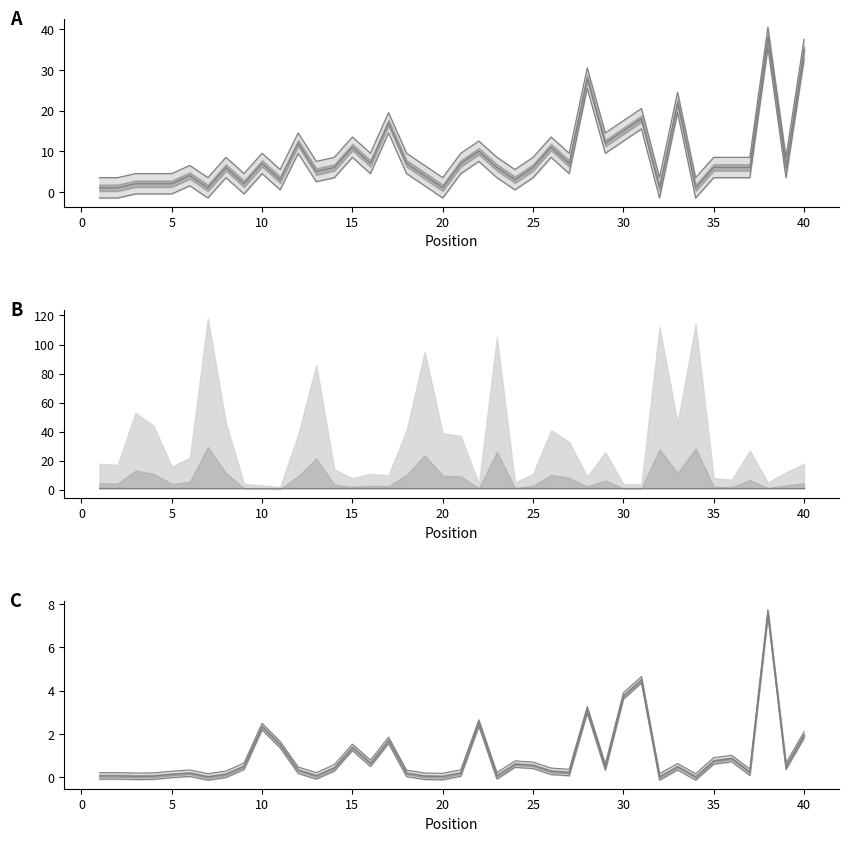

At which label does the data first exceed 8?

8